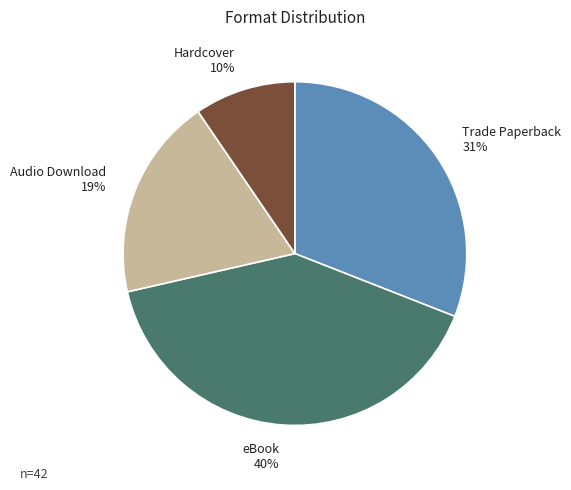

How many slices are in this pie chart?

4